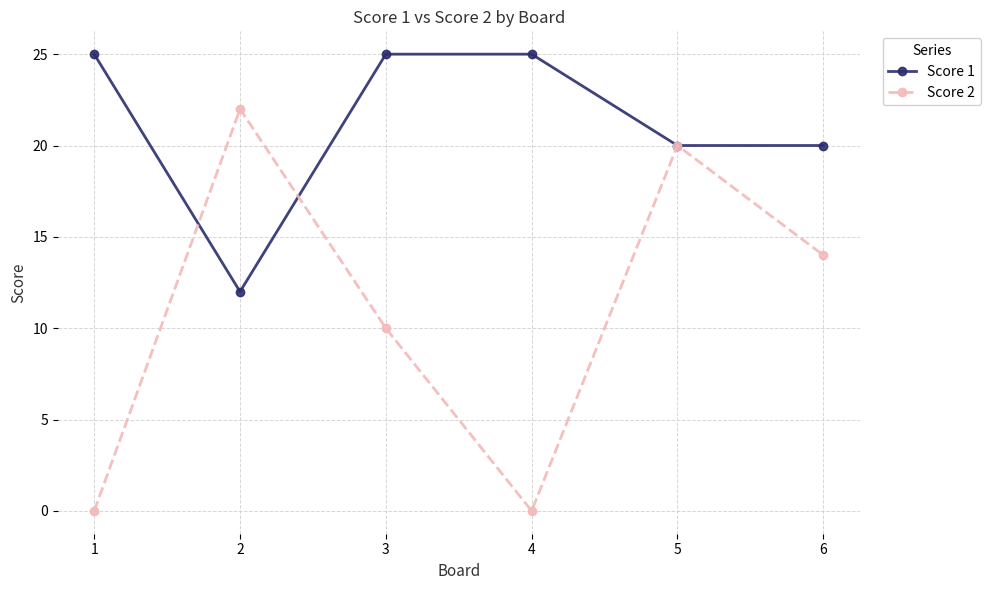

How many interior local valleys does the Score 2 series have?

1